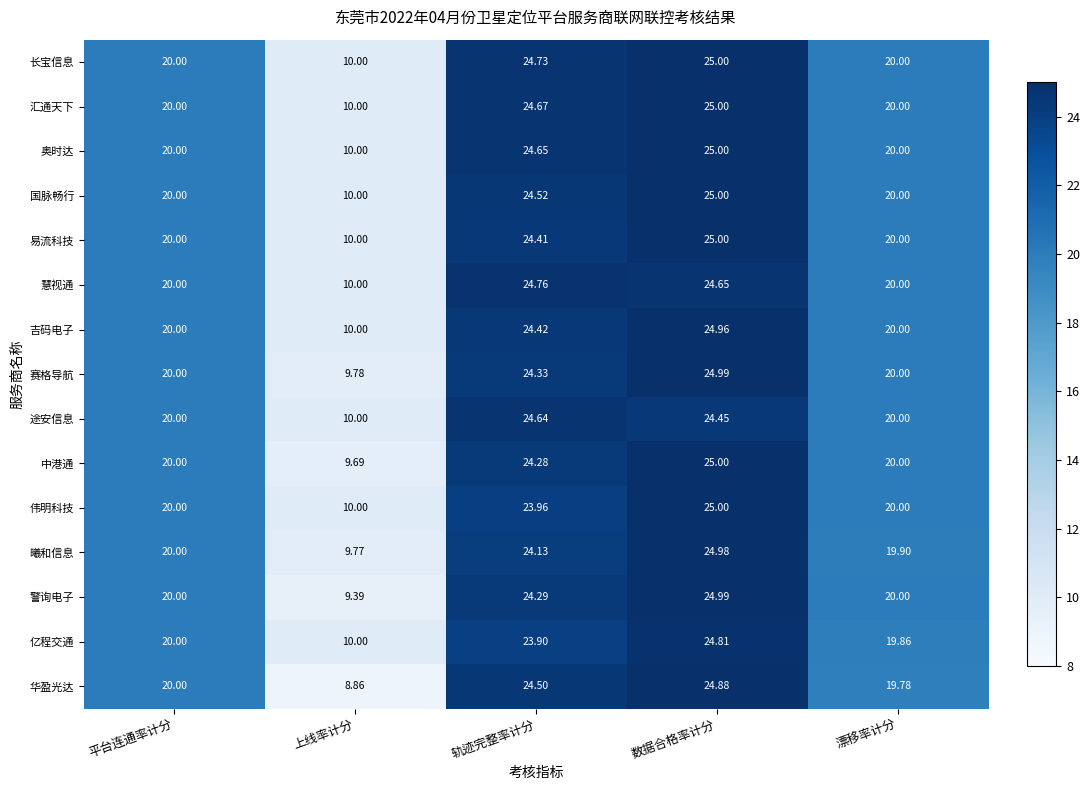

Which label corresponds to the largest value in the chart?

数据合格率计分